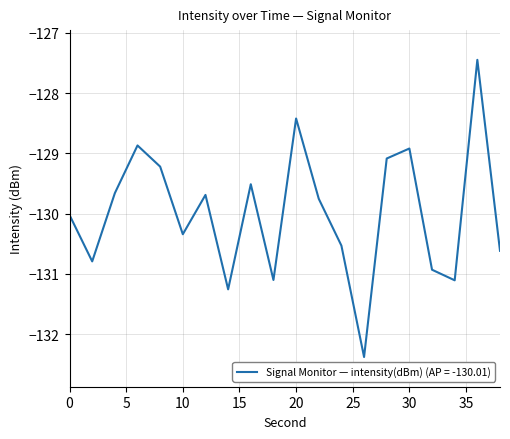

What is the maximum value shown in the chart?

-127.4